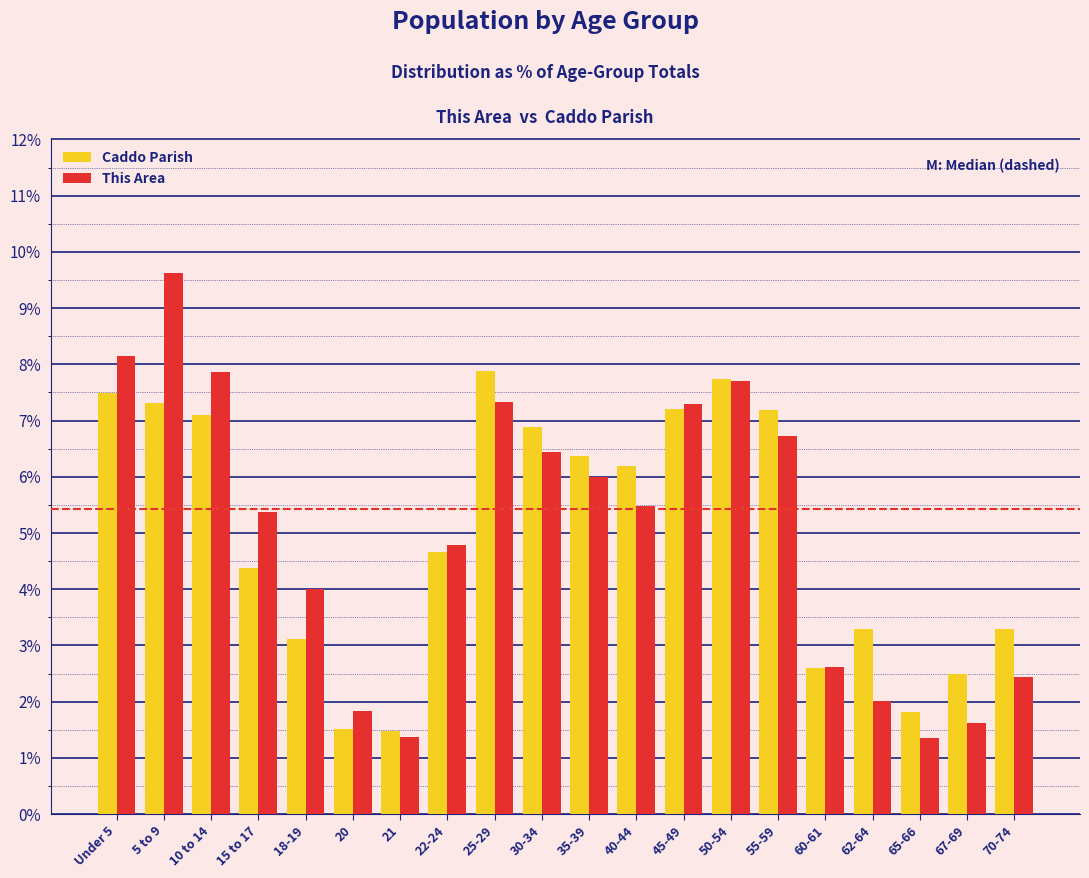

What value does the This Area series have at 10 to 14?

7.9